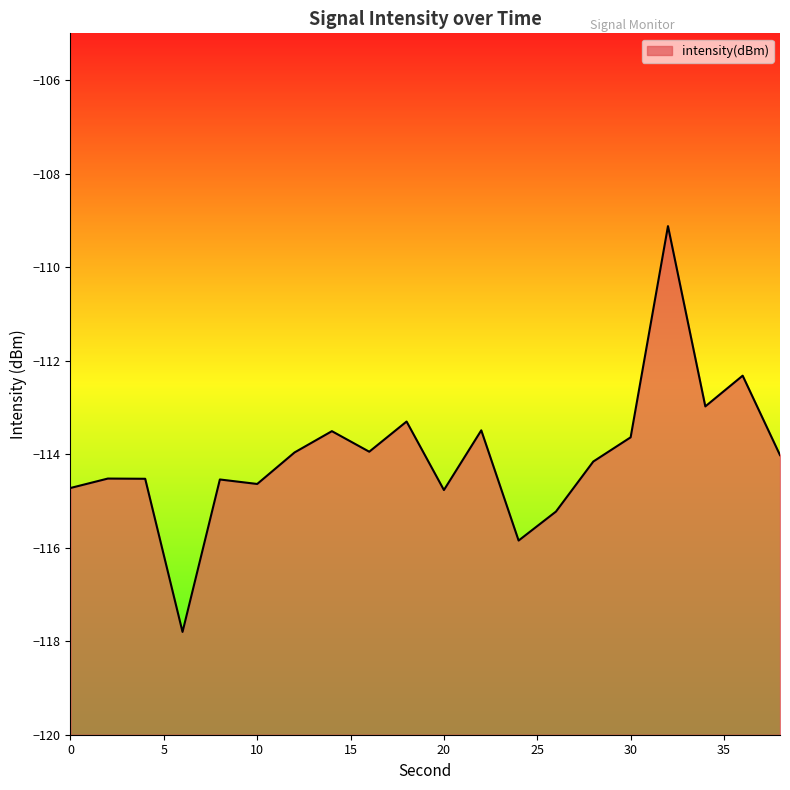

At which label does the data first exceed -114?

12